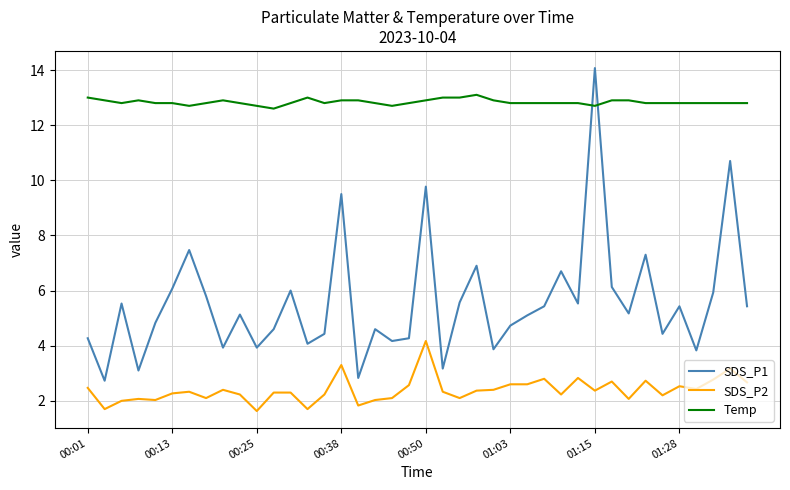

How many lines are shown in the chart?

3